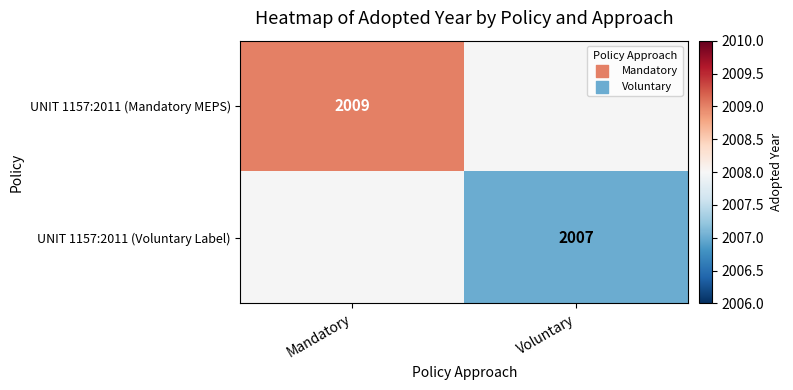

Is the value of UNIT 1157:2011 (Mandatory MEPS) at Mandatory greater than the value of UNIT 1157:2011 (Voluntary Label) at Voluntary?

Yes